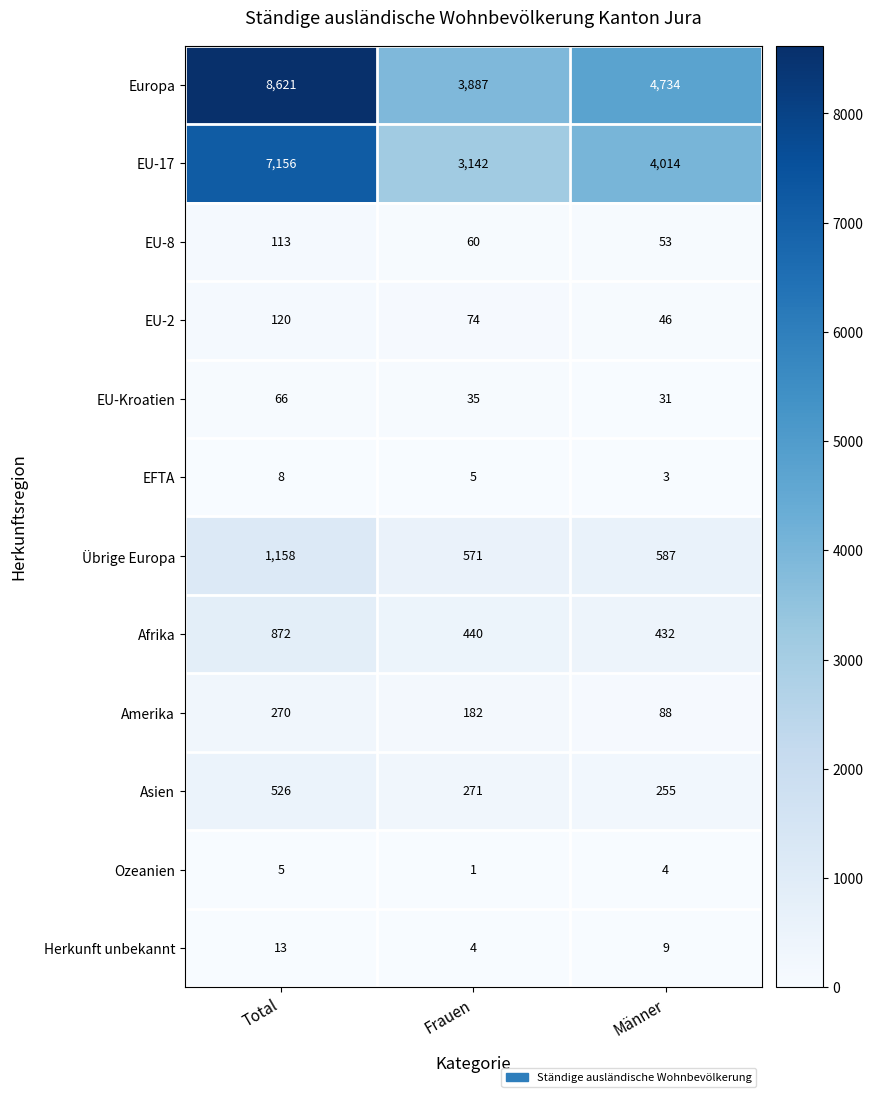

Where does the Afrika series first go above 440?

Total